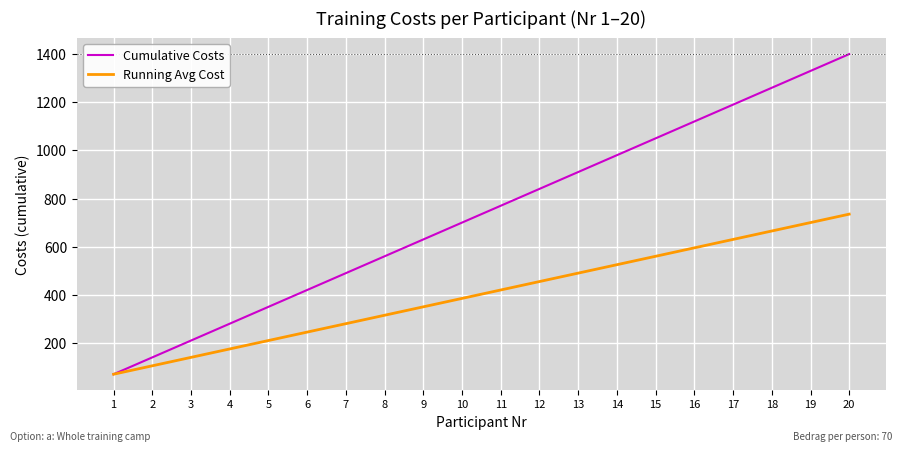

List the labels in order of Cumulative Costs value, largest first.

20, 19, 18, 17, 16, 15, 14, 13, 12, 11, 10, 9, 8, 7, 6, 5, 4, 3, 2, 1